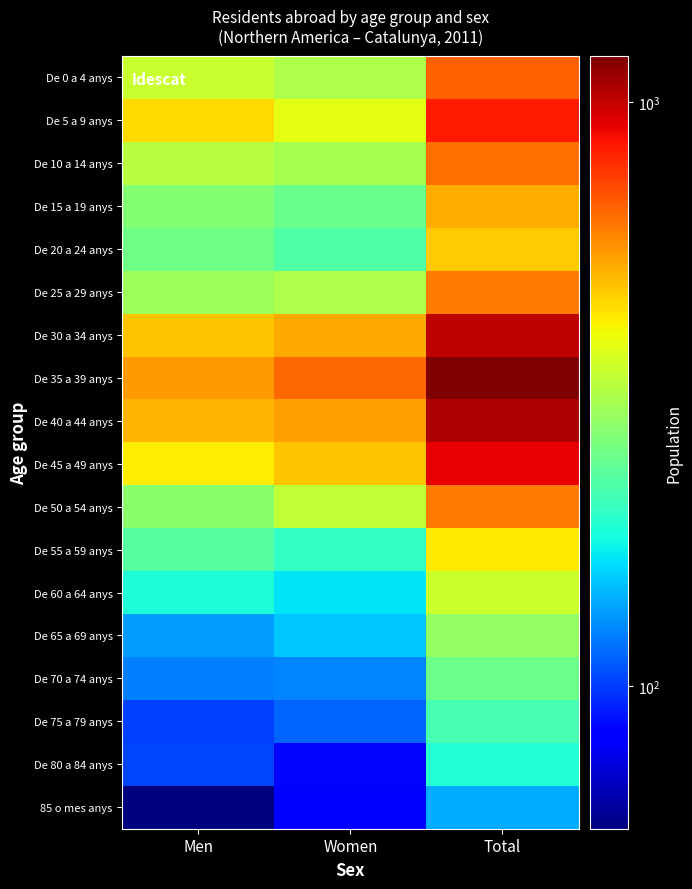

At which category does the chart reach its minimum across all series?

Men